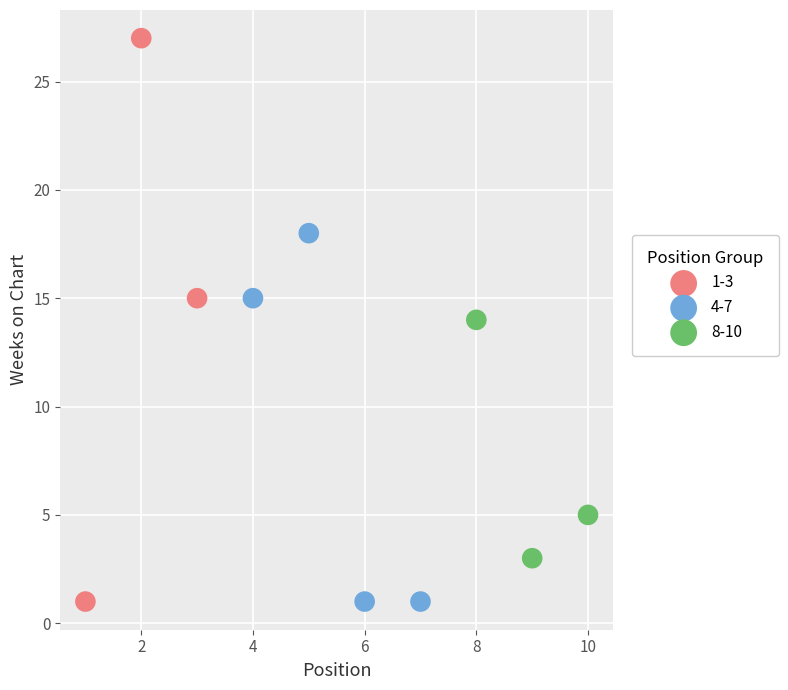

Which series has the widest spread of Y values?

1-3